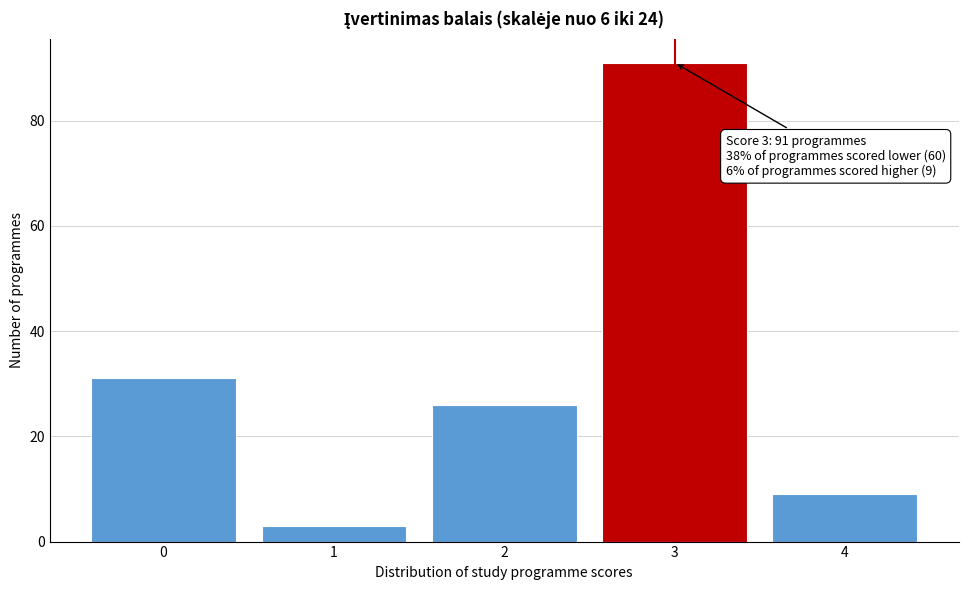

Reading right to left, transcribe all the data shown in this chart.

4=9	3=91	2=26	1=3	0=31